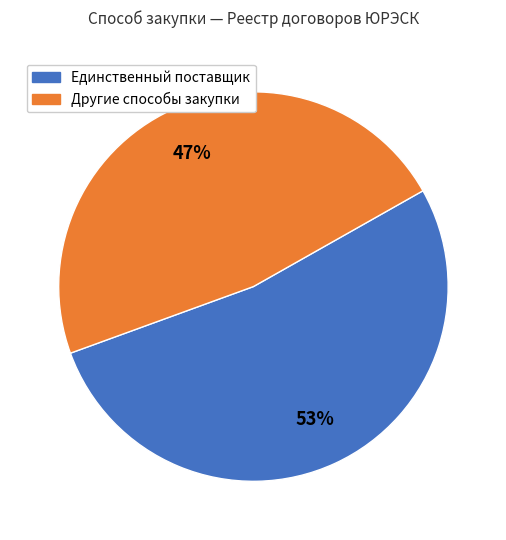

Rank the categories by value from lowest to highest.

Другие способы закупки, Единственный поставщик